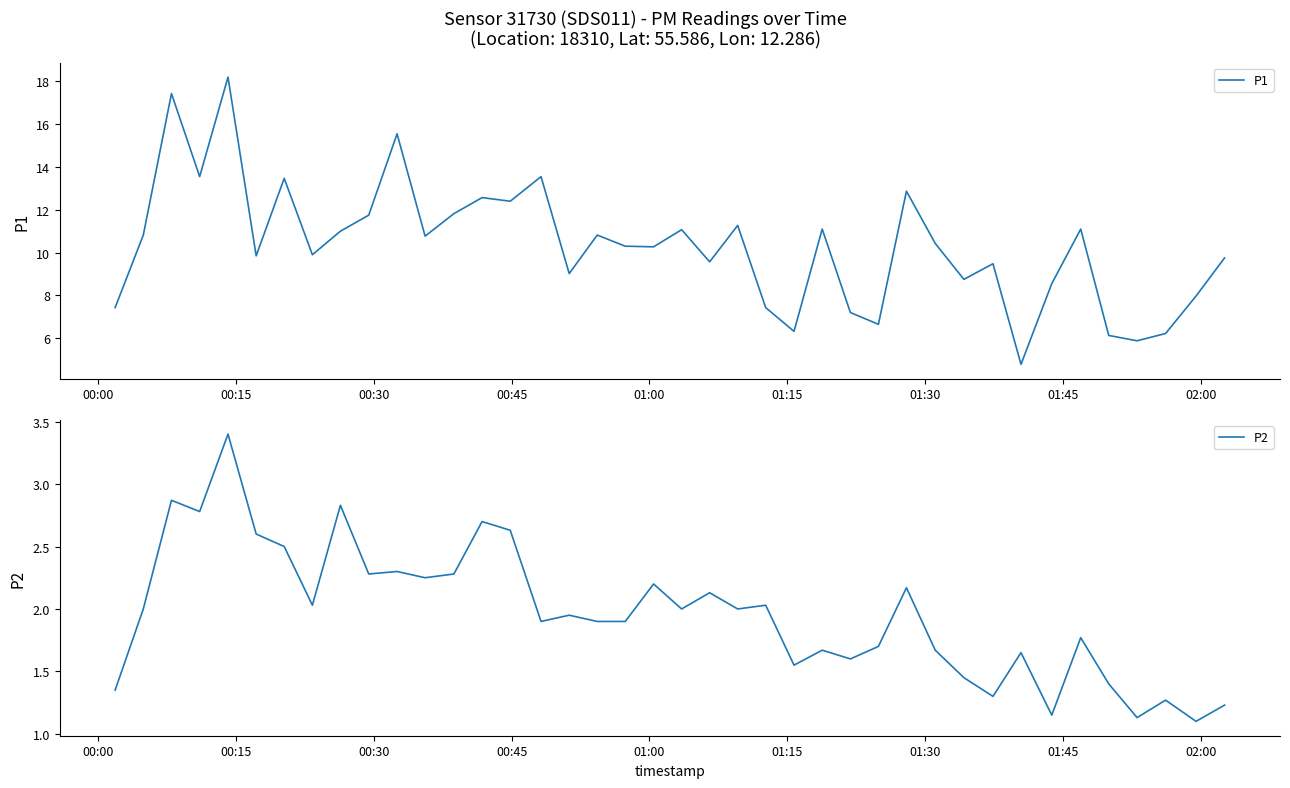

How many interior local peaks does the P1 series have?

13